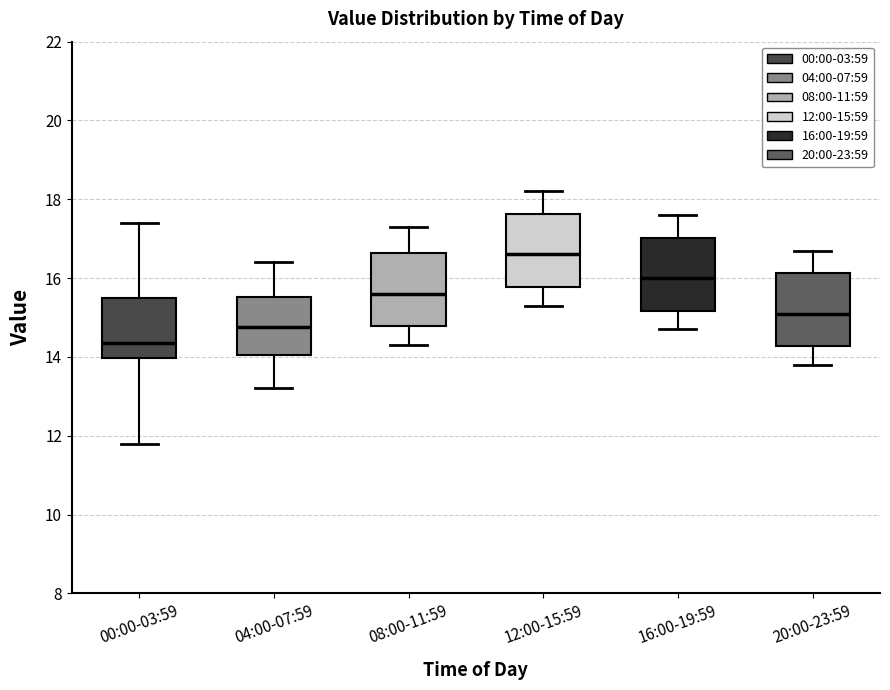

Reading left to right, transcribe this box plot: for each box, give where its median line is, the range the box spans, and where its two whiskers end, as read against the y-axis. The values are not printed on the chart, so give them approximately, as read against the axis.

00:00-03:59: median 14.4, box 14.0 to 15.6, whiskers 11.8 to 17.4
04:00-07:59: median 14.8, box 14.0 to 15.6, whiskers 13.2 to 16.4
08:00-11:59: median 15.6, box 14.8 to 16.6, whiskers 14.4 to 17.4
12:00-15:59: median 16.6, box 15.8 to 17.6, whiskers 15.4 to 18.2
16:00-19:59: median 16.0, box 15.2 to 17.0, whiskers 14.8 to 17.6
20:00-23:59: median 15.2, box 14.2 to 16.2, whiskers 13.8 to 16.8